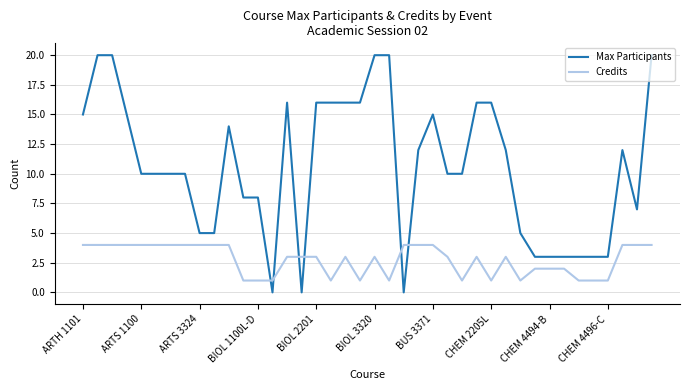

Rank the series by their maximum value, from highest to lowest.

Max Participants, Credits